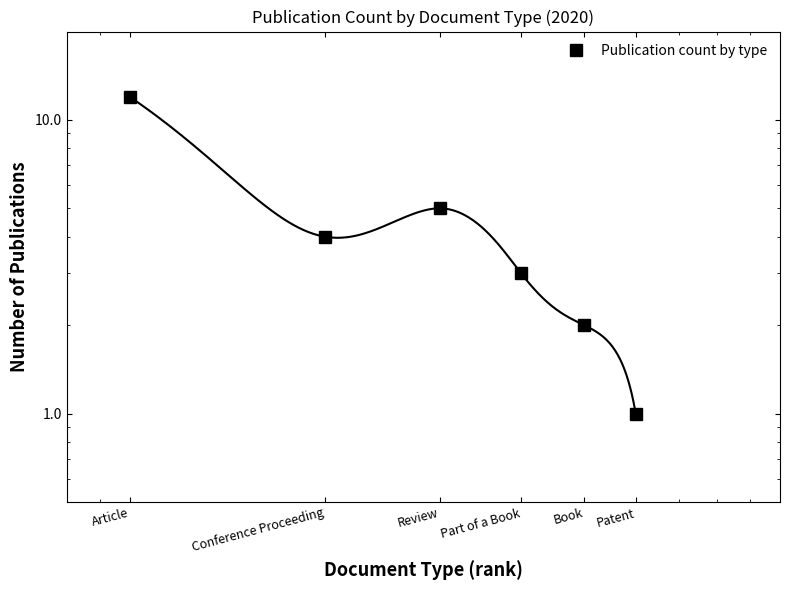

The value at Conference Proceeding is 6. True or false?

False